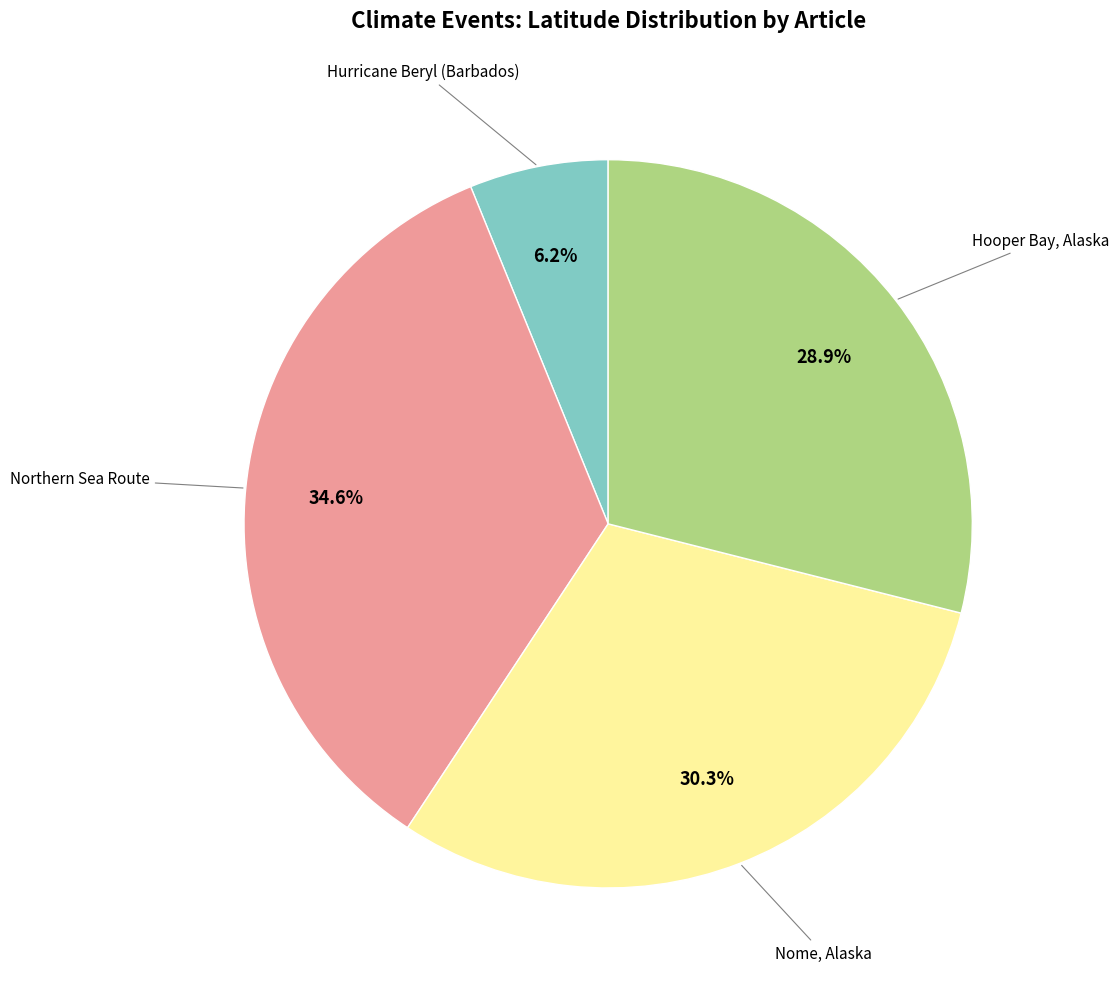

Is there a majority slice in this chart?

No